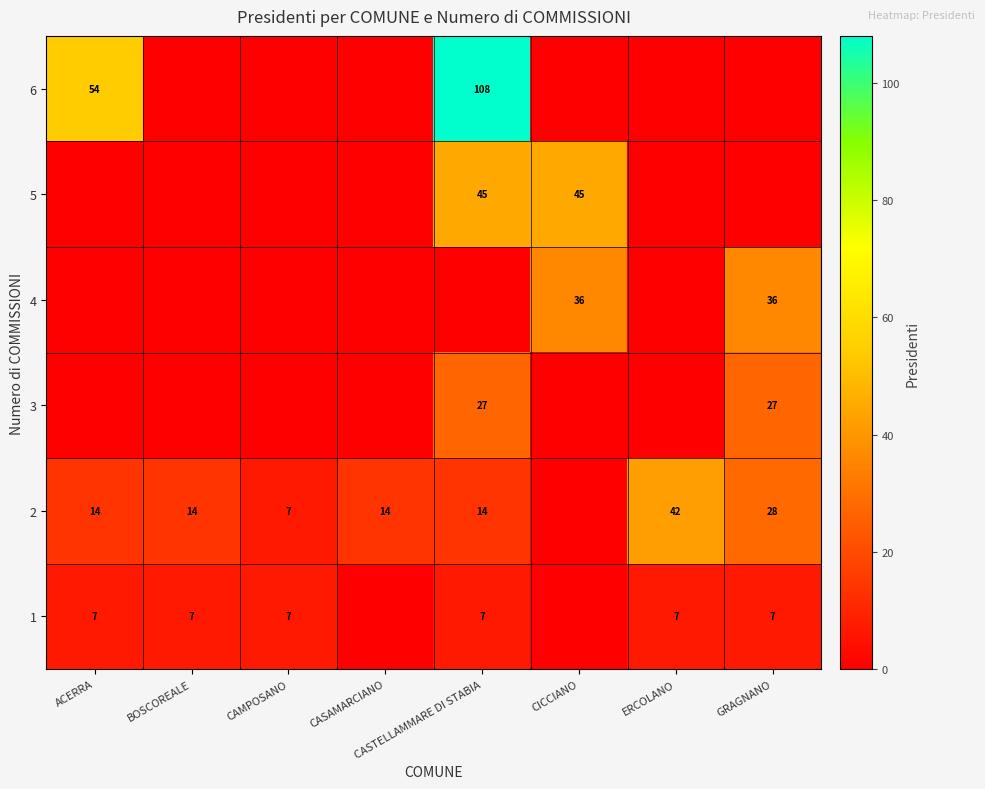

The 2 series shows 3 at CASAMARCIANO. True or false?

False